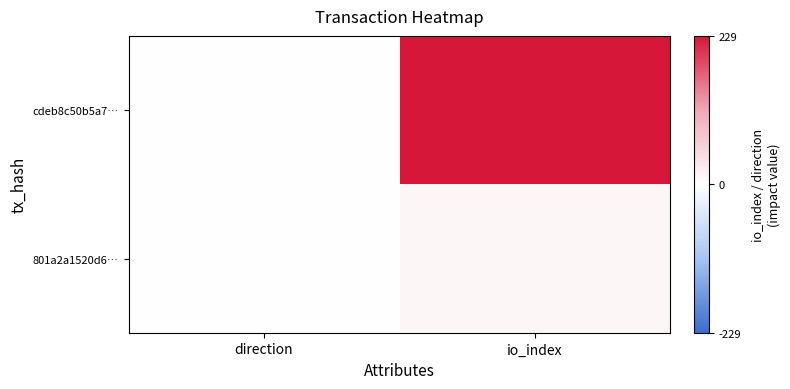

What is the spread (max minus min) of values at direction?

2